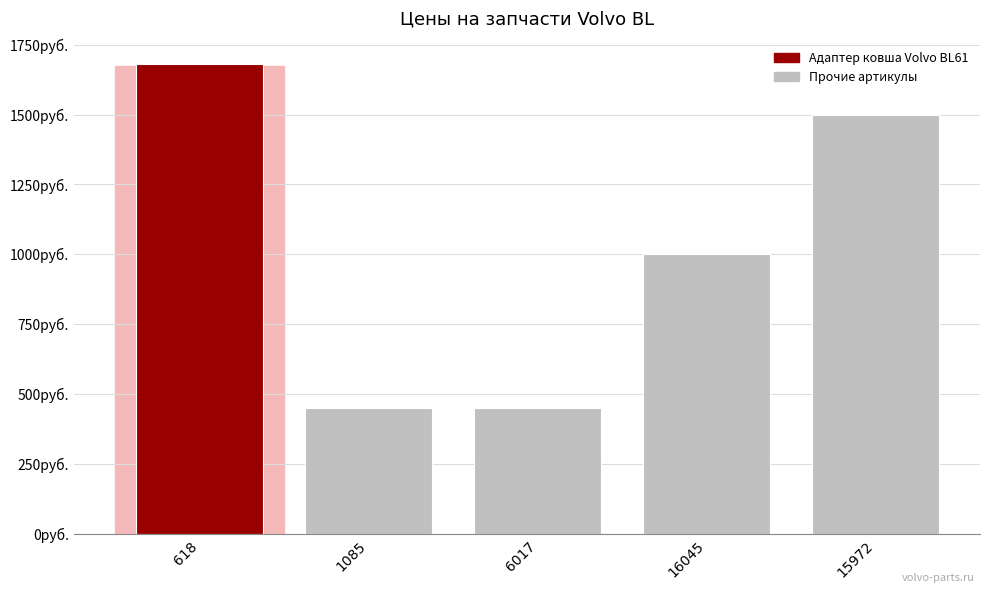

Does the chart contain any negative values?

No